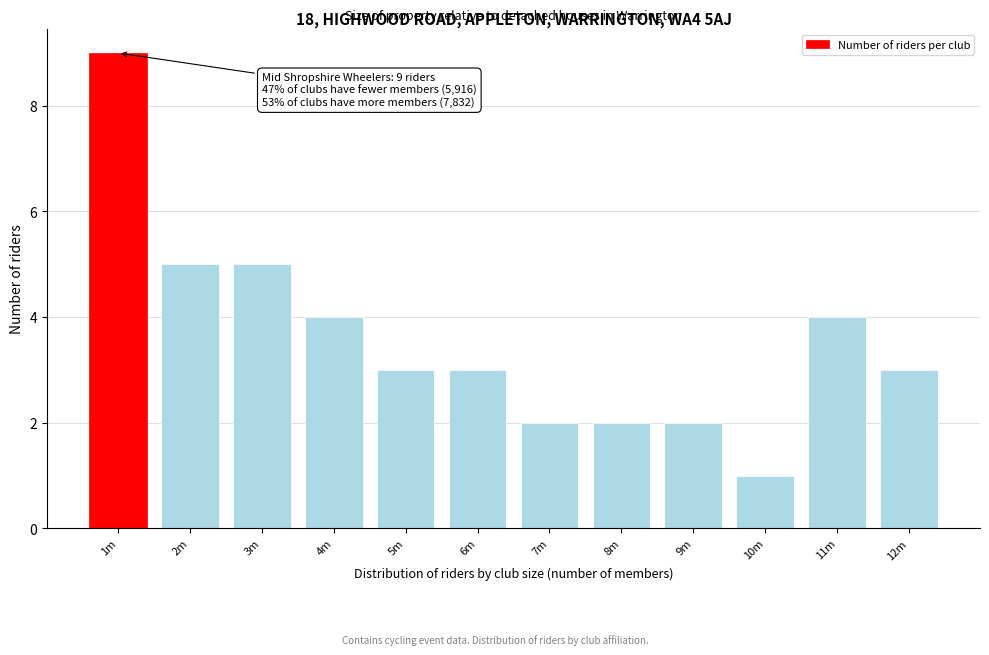

Reading left to right, list all the values displayed in this chart.

9	5	5	4	3	3	2	2	2	1	4	3